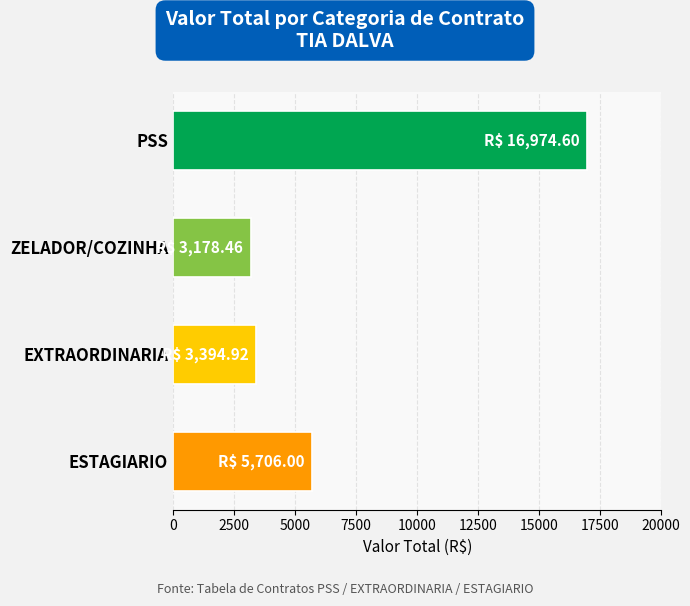

Which category has the lowest value across all series?

ZELADOR/COZINHA